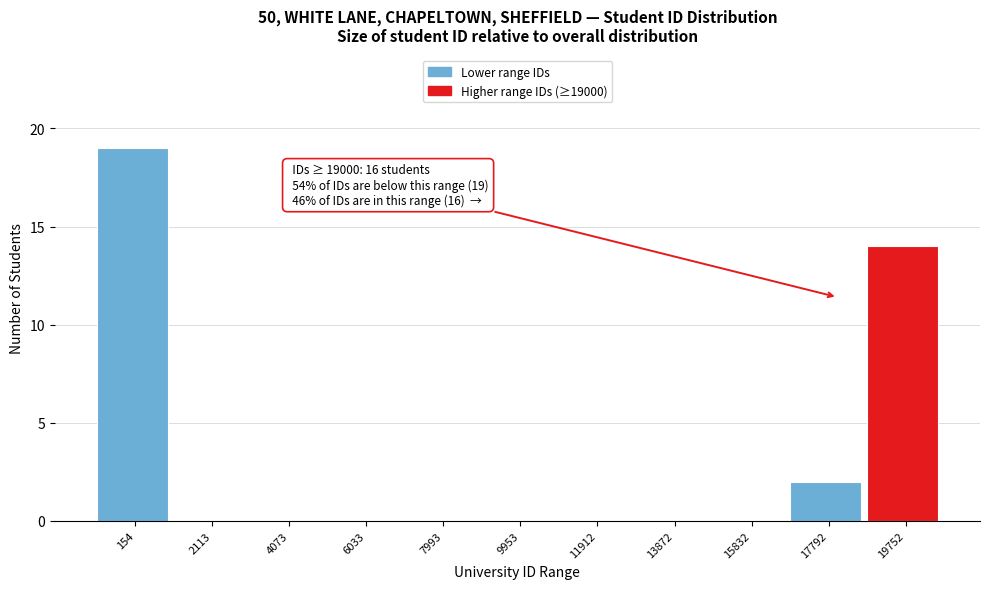

Reading left to right, what are all the values shown in this chart?

154=19	2113=0	4073=0	6033=0	7993=0	9953=0	11912=0	13872=0	15832=0	17792=2	19752=14